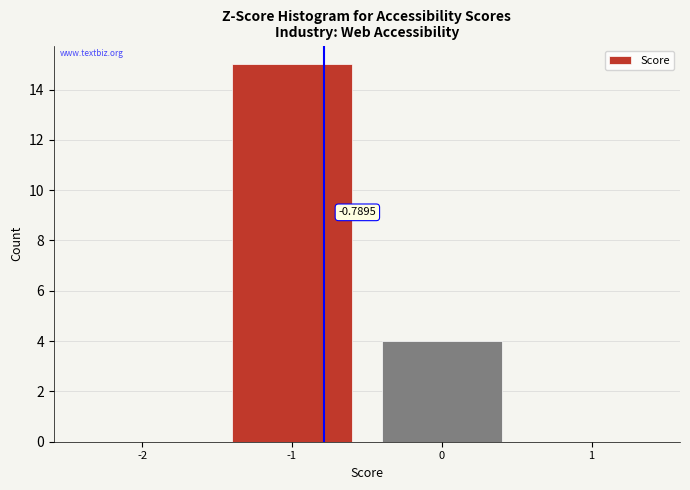

What is the change in value from -2 to -1?

+15